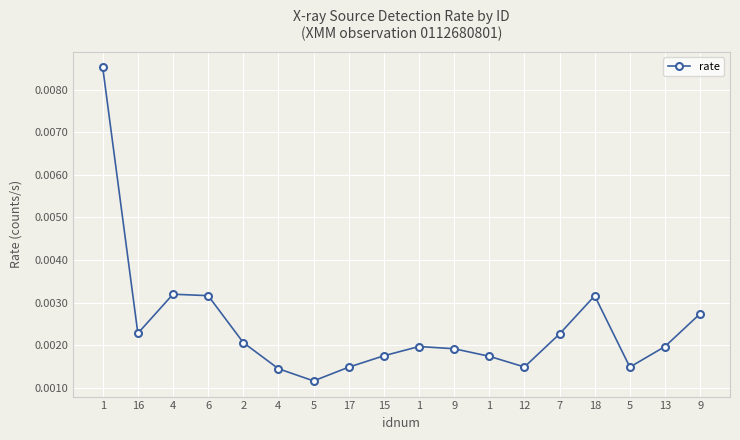

How many lines are shown in the chart?

1